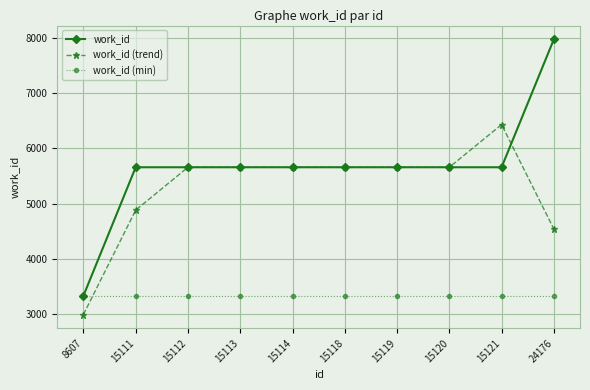

Is the value of work_id (min) at 15114 greater than the value of work_id at 15120?

No